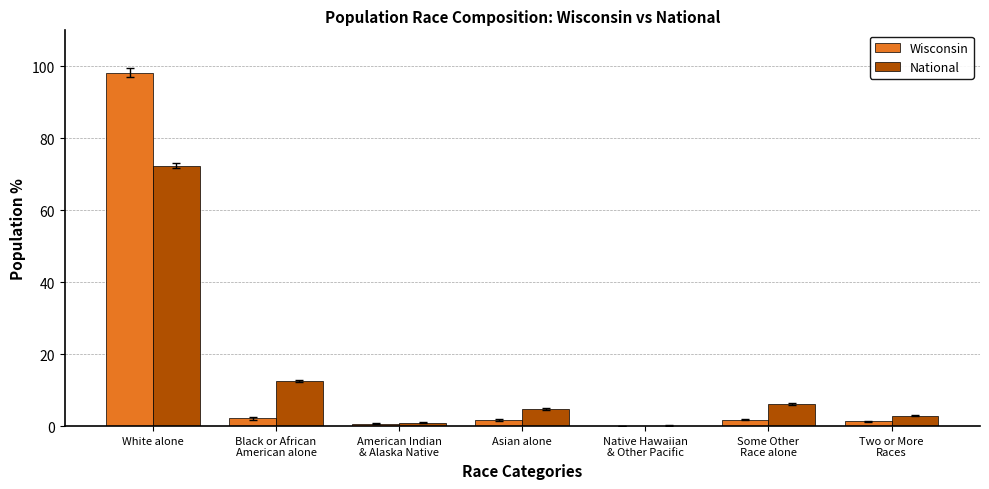

At which category does the chart reach its peak across all series?

White alone